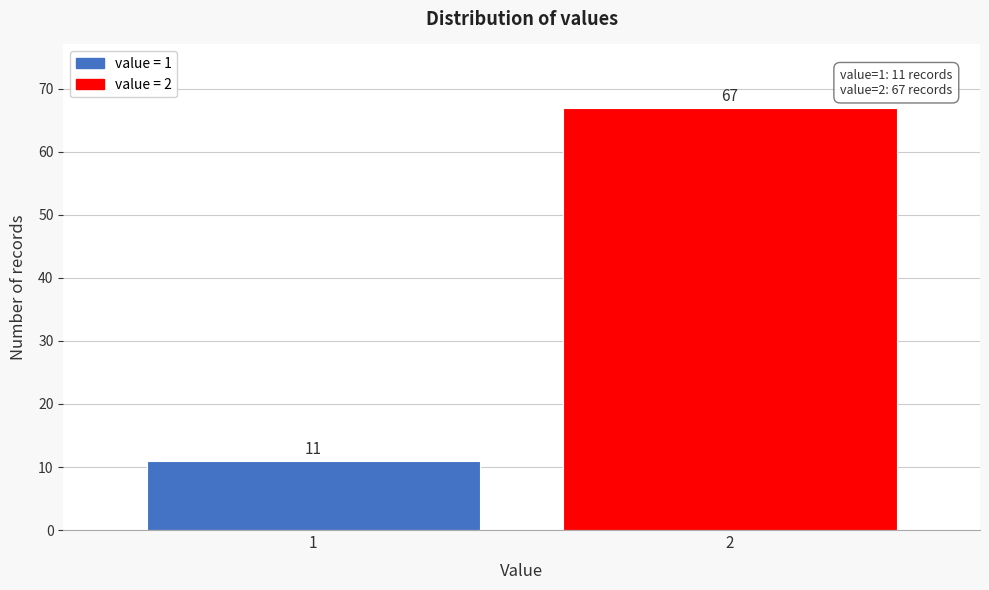

Reading left to right, list all the values displayed in this chart.

11	67